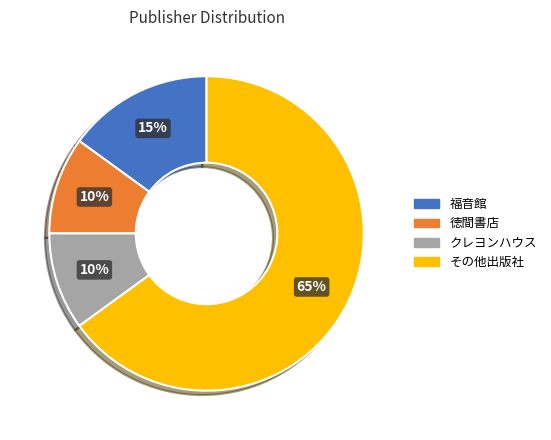

To the nearest percent, what is the average slice percentage?

25%